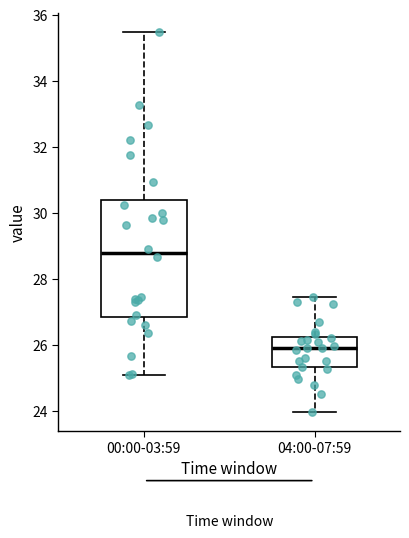

Where is the upper edge of the box for 04:00-07:59 on the y-axis? The values are not printed on the chart, so give them approximately, as read against the axis.

26.2